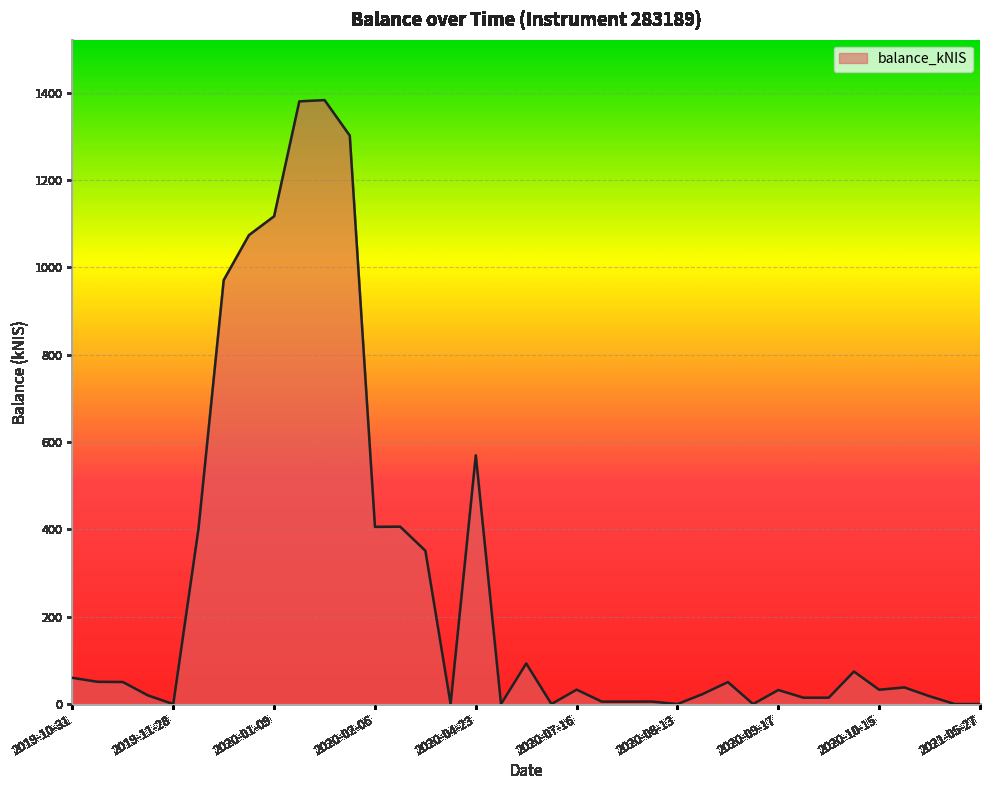

What is the maximum value shown in the chart?

1382.6